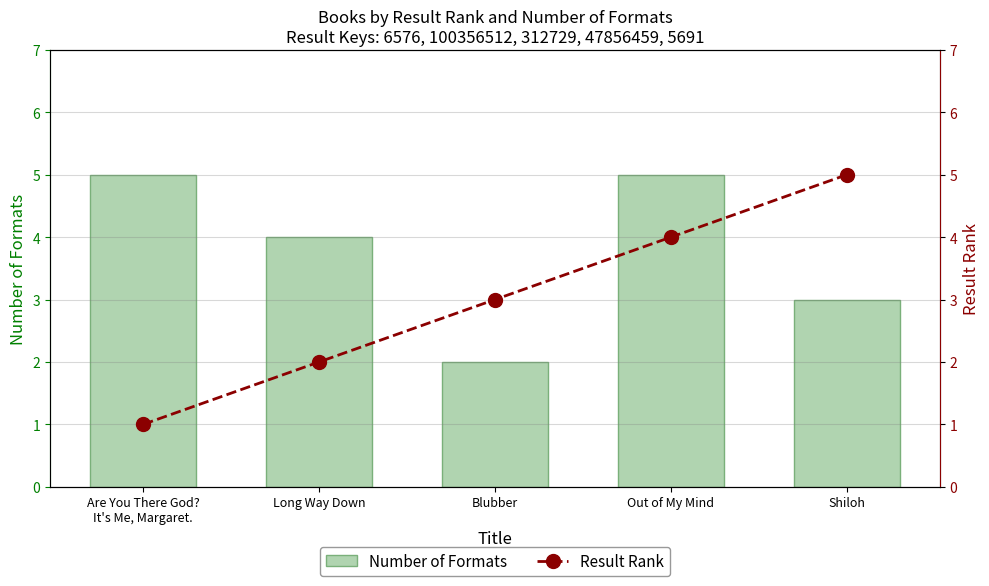

What is the sum of all Result Rank values?

15